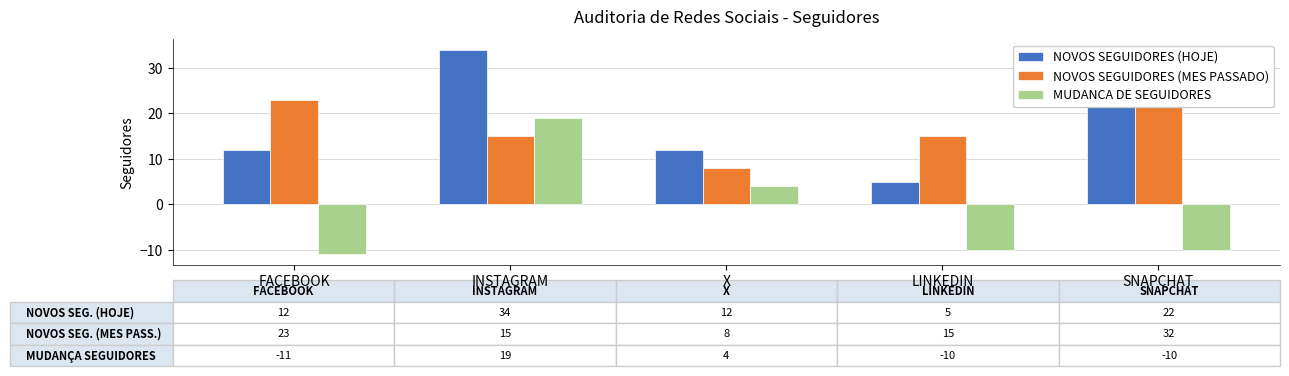

Reading right to left, extract all data points from this chart.

NOVOS SEGUIDORES (HOJE): 22	5	12	34	12
NOVOS SEGUIDORES (MES PASSADO): 32	15	8	15	23
MUDANCA DE SEGUIDORES: -10	-10	4	19	-11